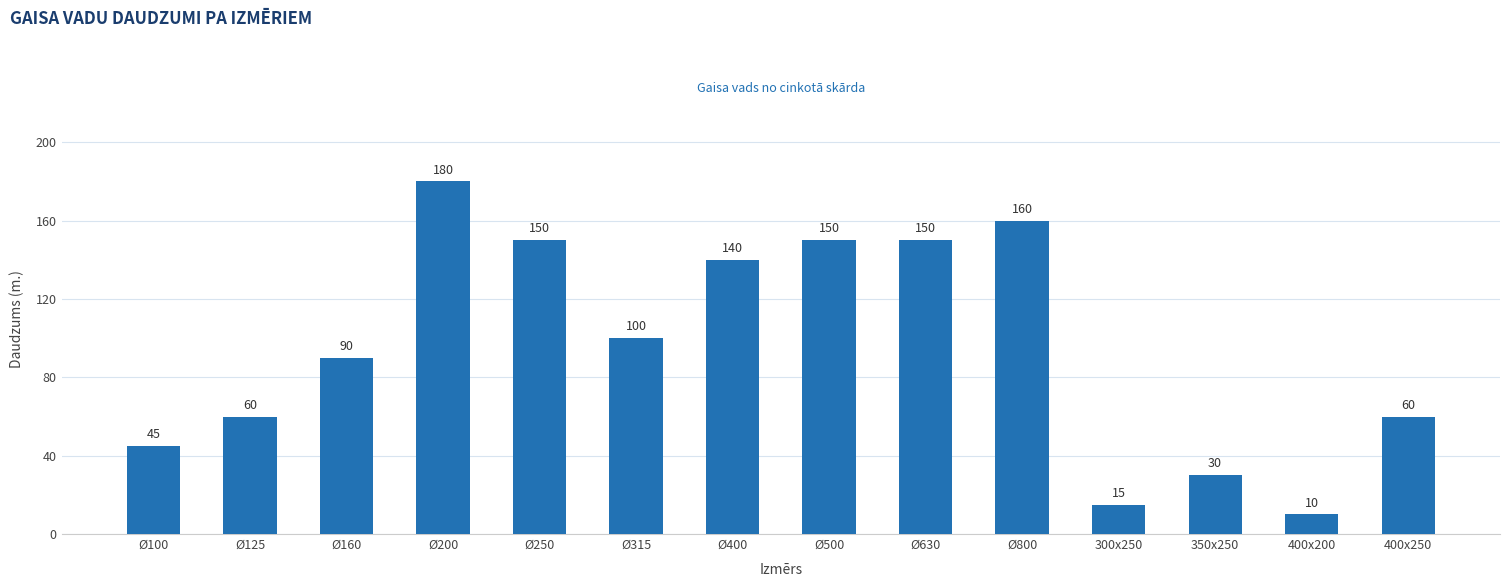

How many data points are less than 100?

7